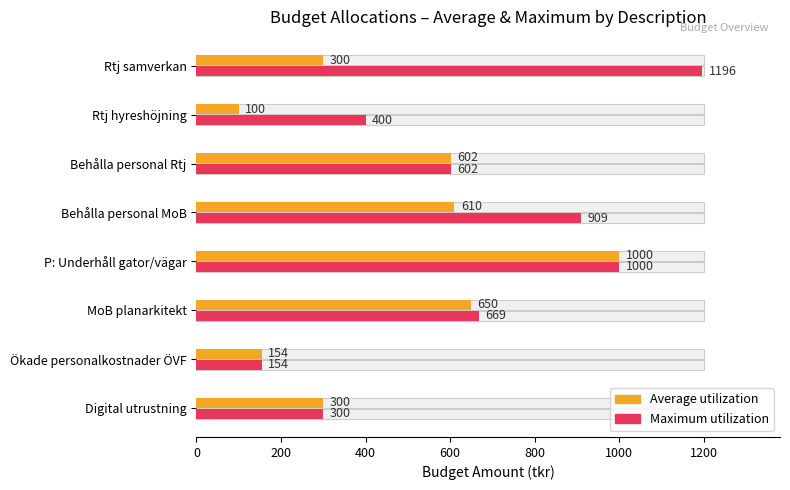

List the series in order of their peak value, highest first.

Maximum utilization, Average utilization